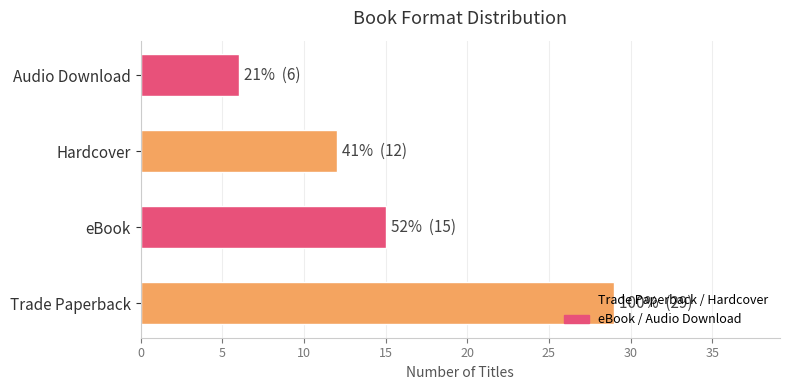

What is the difference between the values at eBook and Audio Download?

9